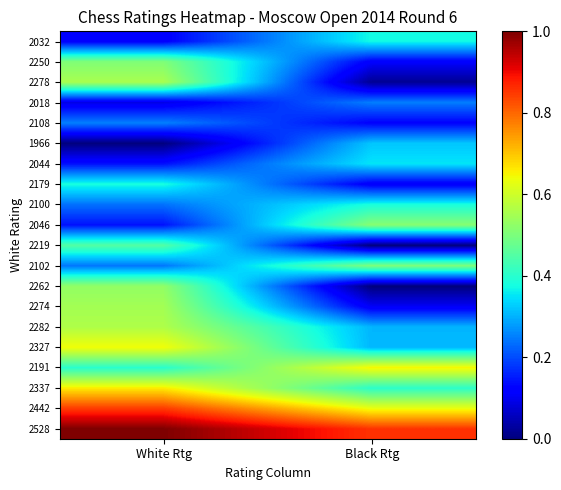

At how many categories does at least one series exceed 0?

2